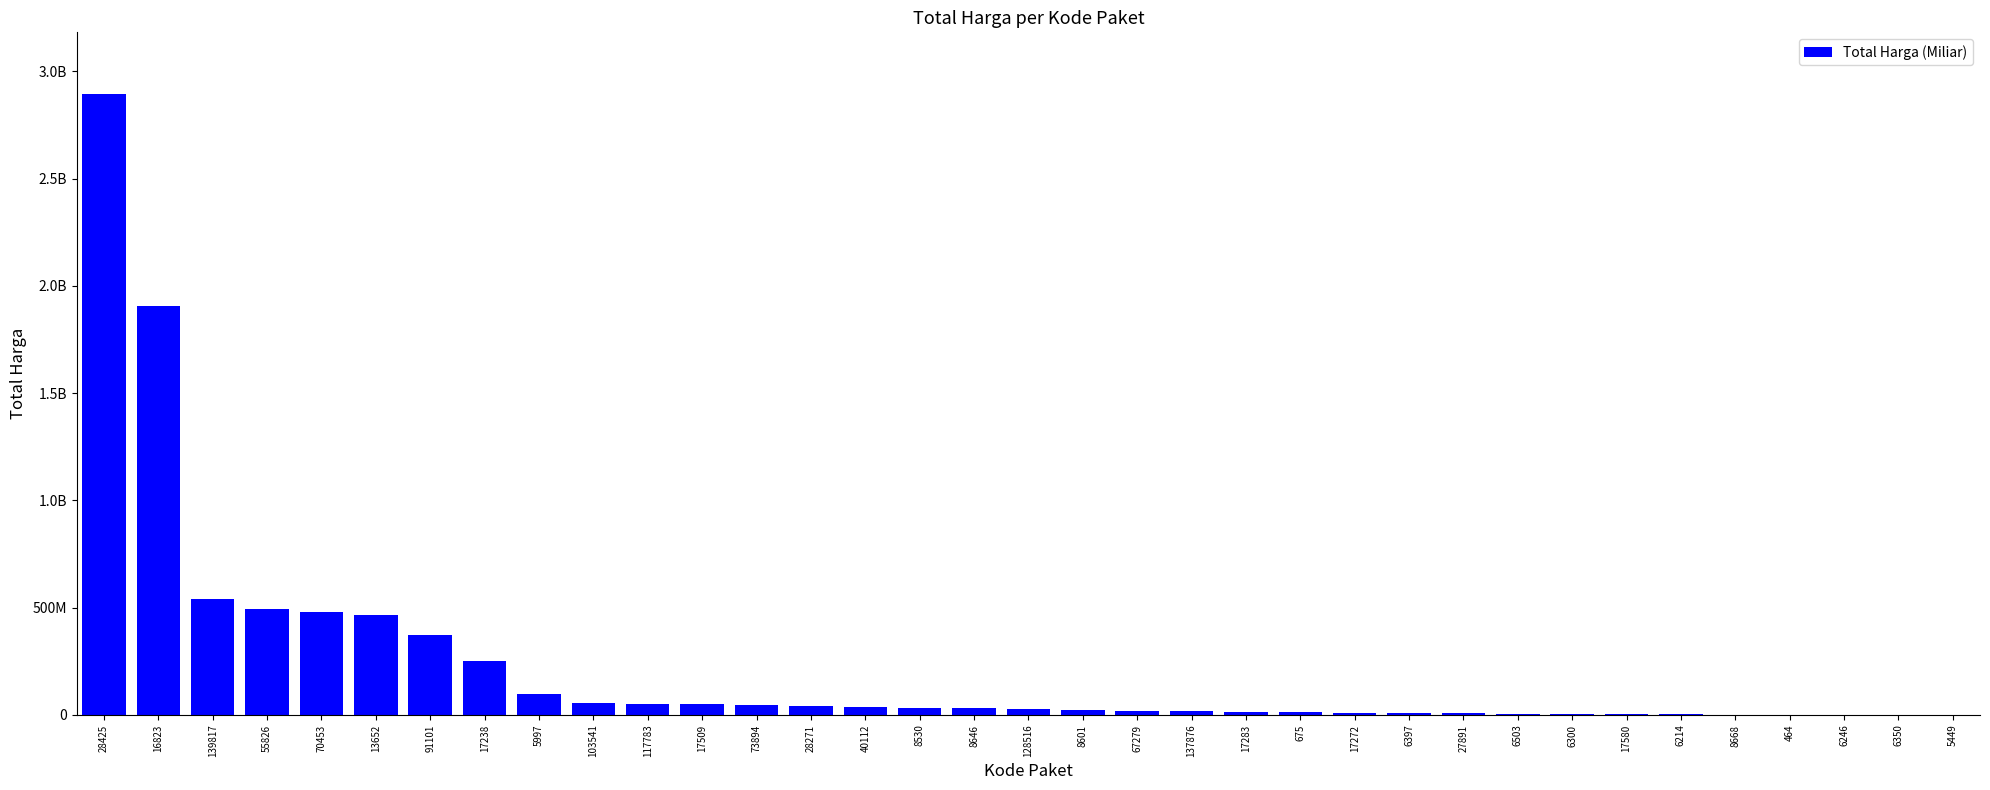

Which has a higher value, 139817 or 464?

139817